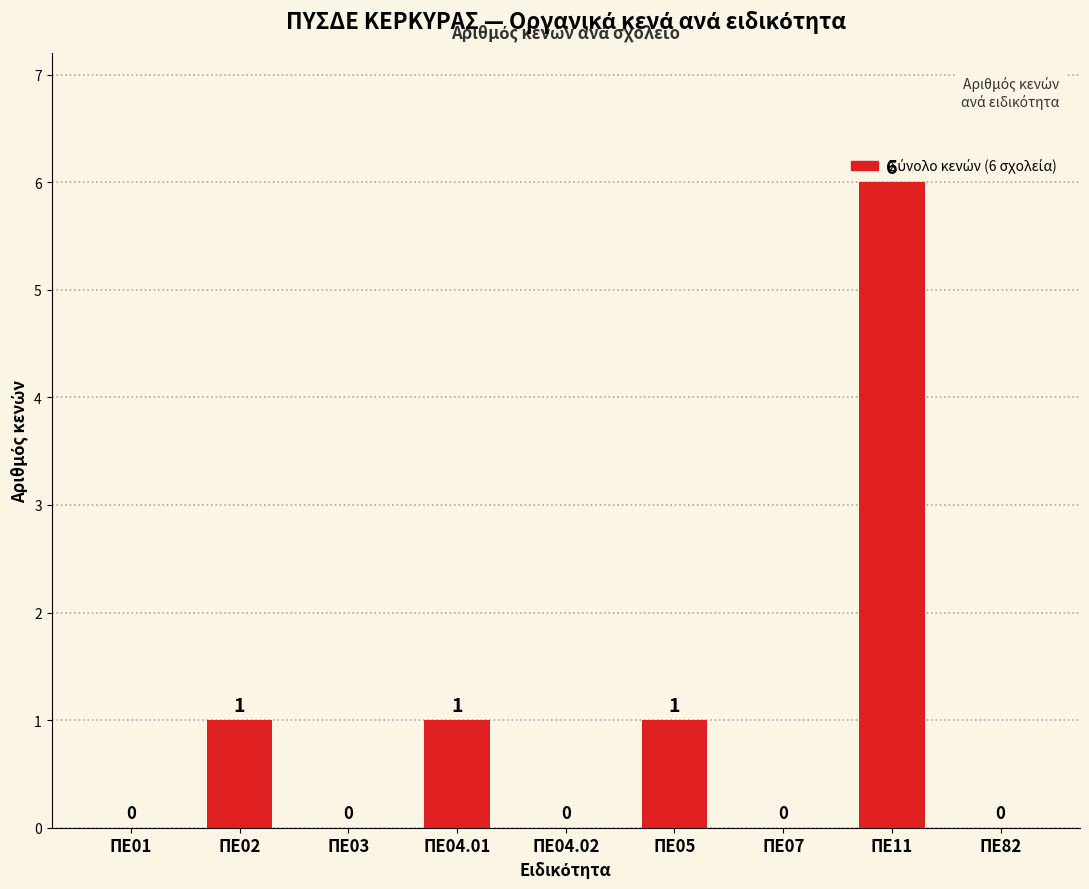

The chart shows a value of 1 at ΠΕ05. True or false?

True